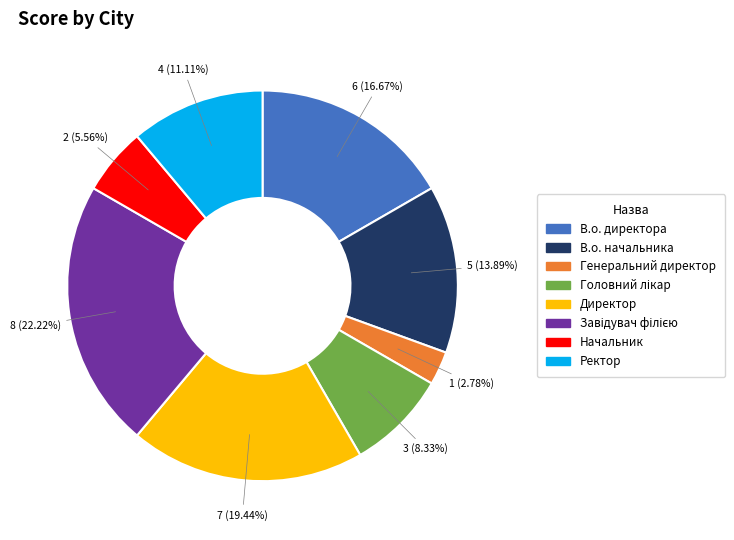

Does Начальник represent more than half of the total?

No